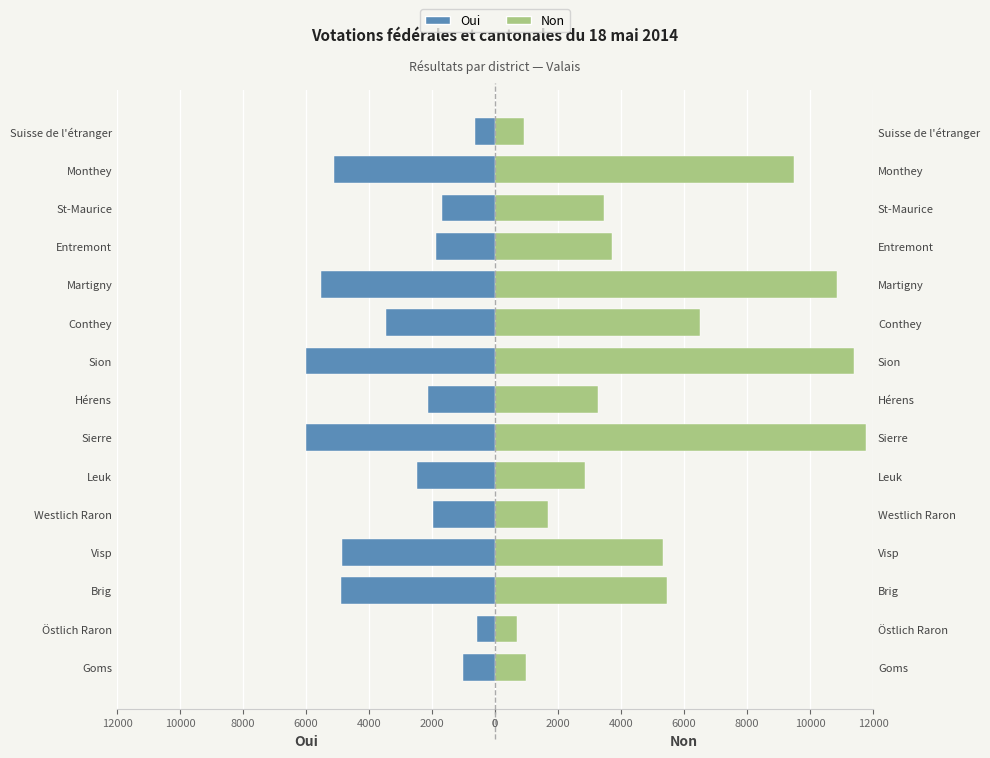

What position from the left is Martigny?

11